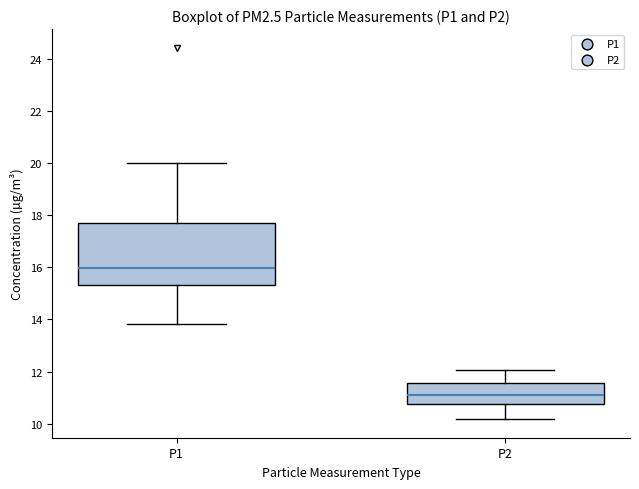

Reading left to right, read every box against the y-axis: the position of its median line, the range the box covers, and the ends of its whiskers. The values are not printed on the chart, so give them approximately, as read against the axis.

P1: median 16.0, box 15.4 to 17.8, whiskers 13.8 to 20.0
P2: median 11.2, box 10.8 to 11.6, whiskers 10.2 to 12.0